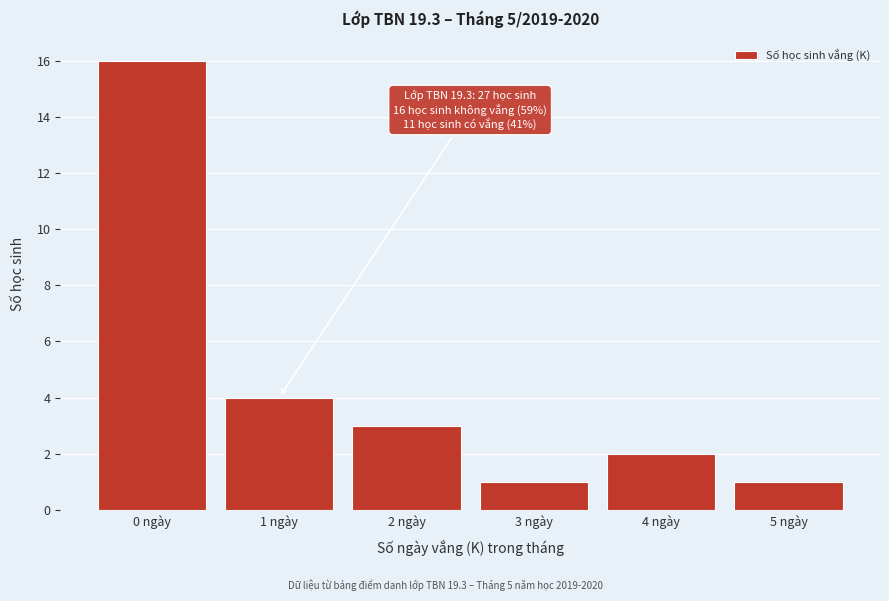

Which range on the x-axis has the tallest bar?

-0.5 to 0.5